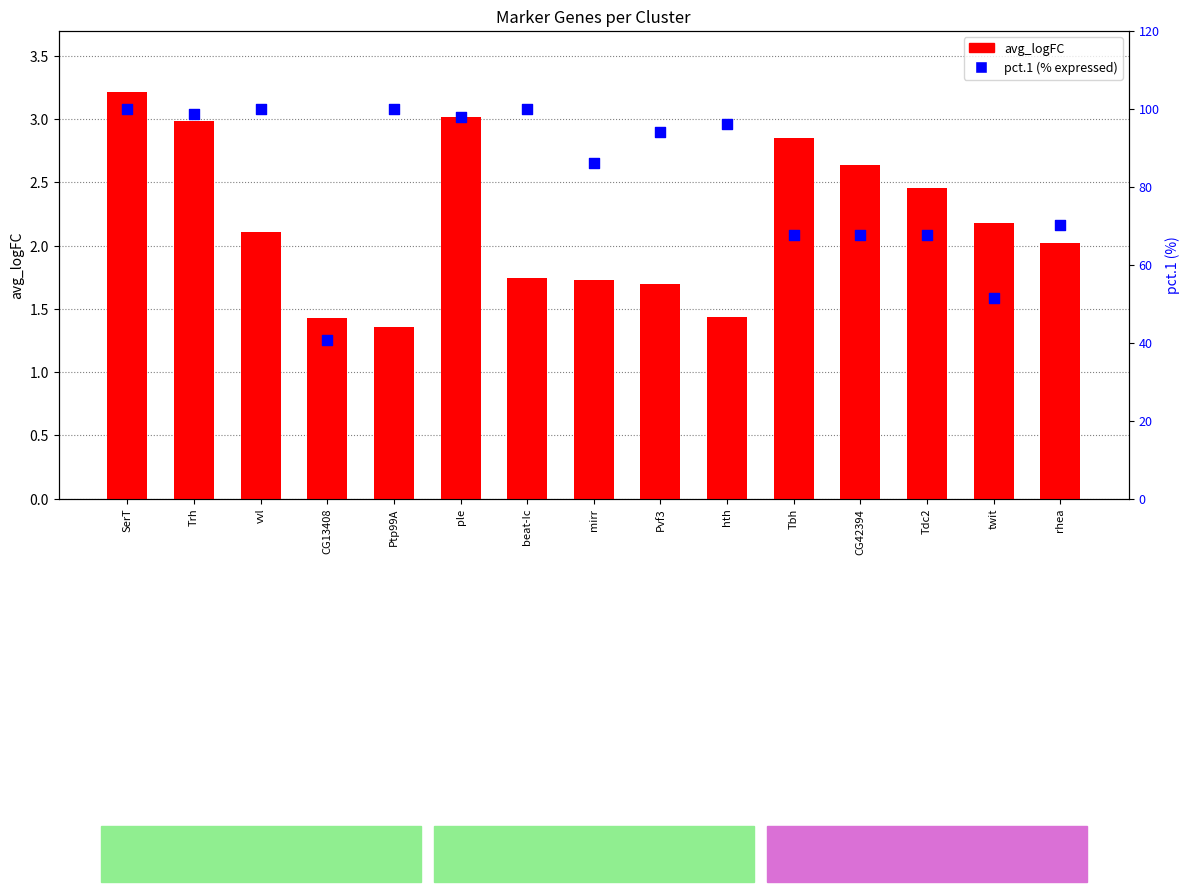

What are all the series names shown in the legend?

avg_logFC, pct.1 (% expressed)